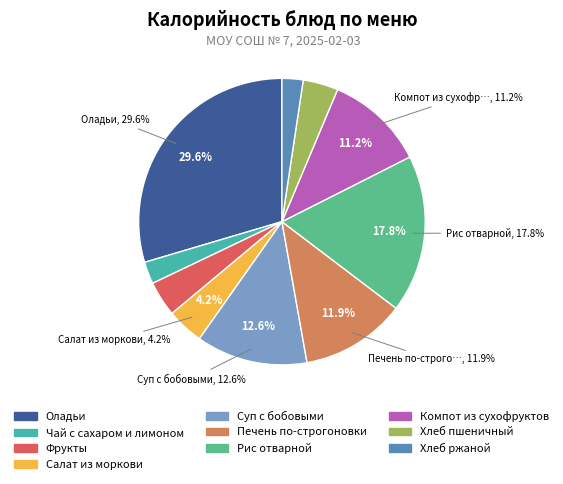

What is the ratio of the value at Салат из моркови to the value at Компот из сухофруктов?

0.4